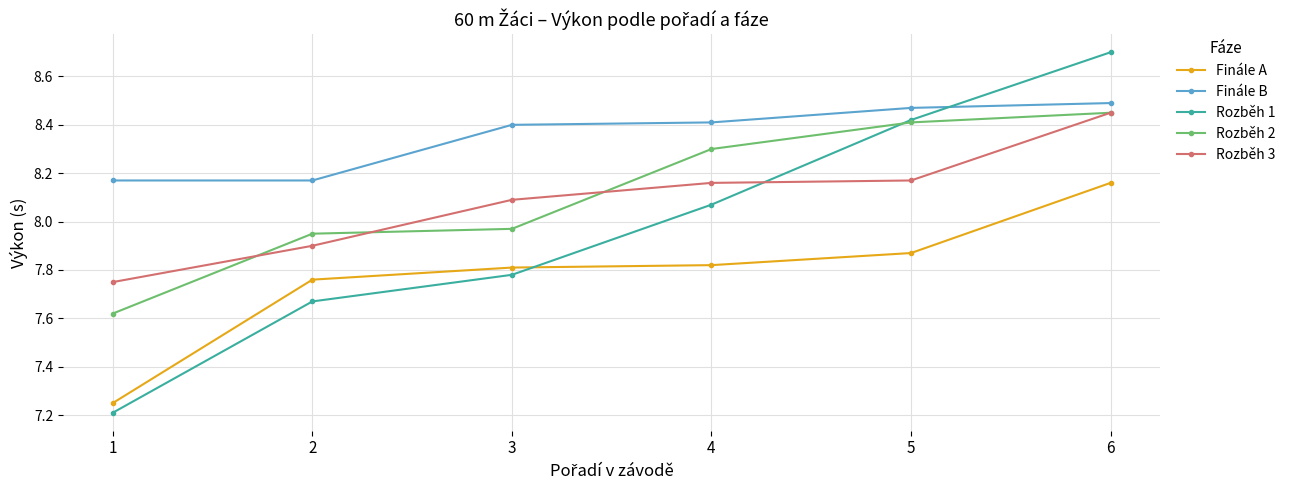

Where does the Rozběh 3 series first go above 8?

3